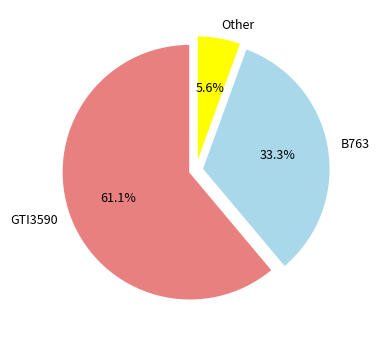

How many slices are in this pie chart?

3